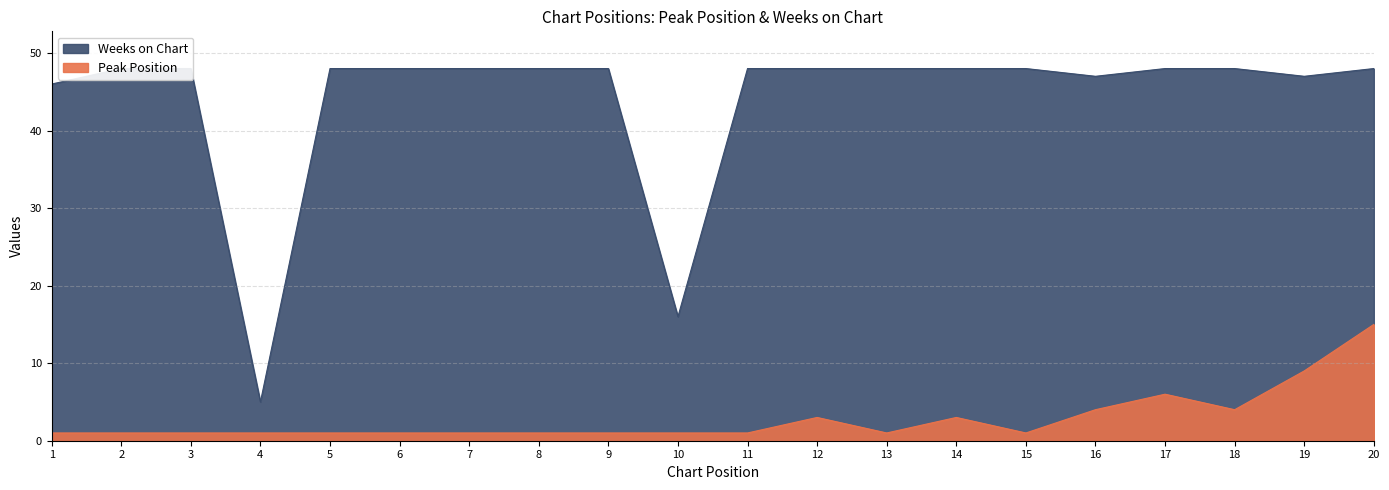

True or false: Peak Position has more than 2 points higher than both neighbors.

True